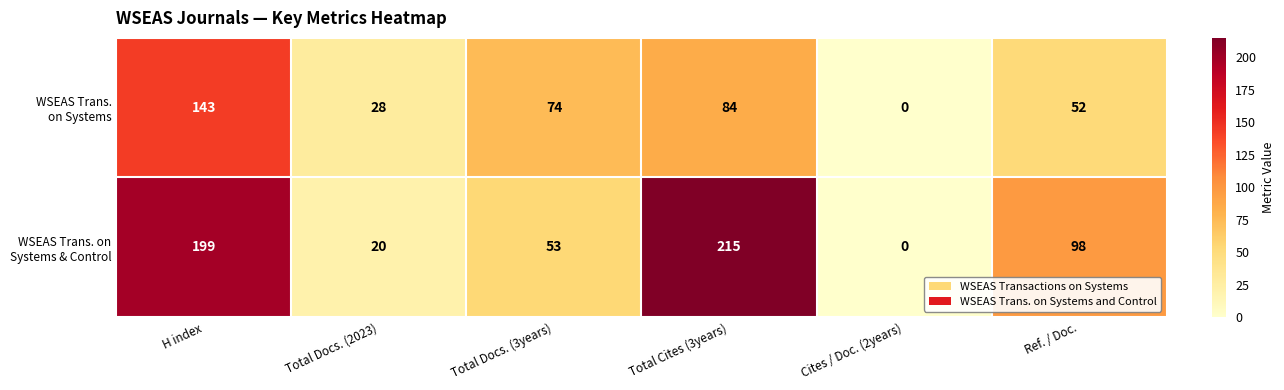

Which category has the lowest value across all series?

Cites / Doc. (2years)